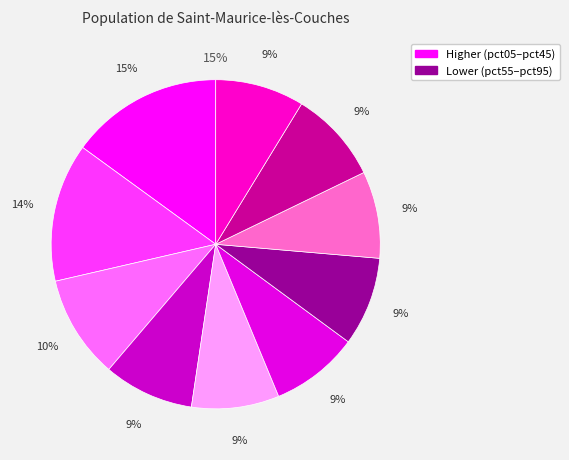

How many slices are in this pie chart?

10